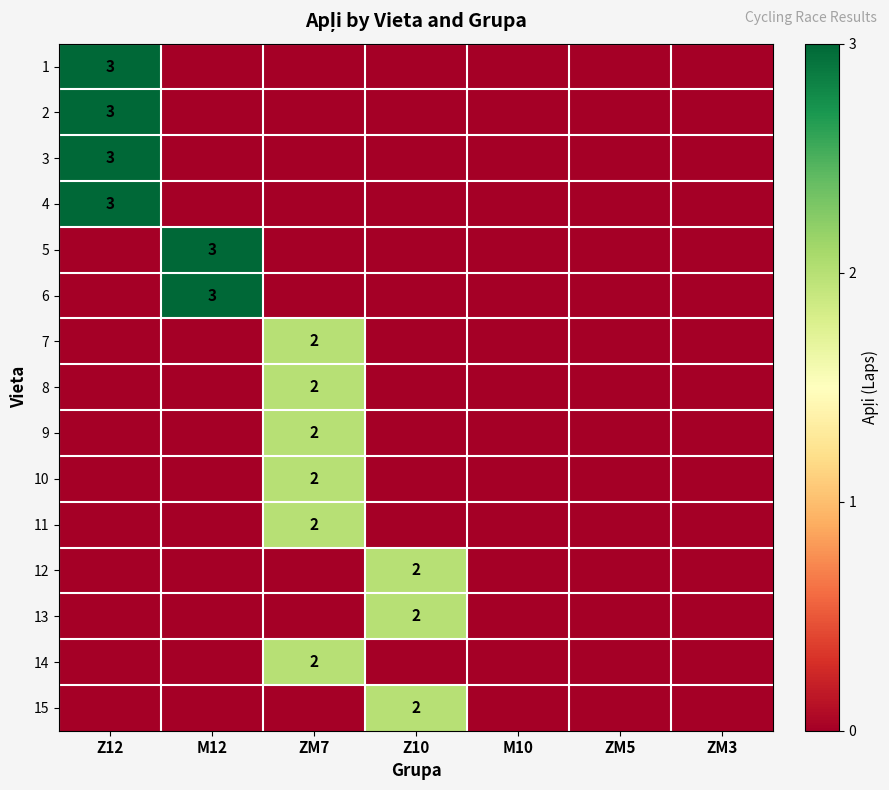

The 6 series shows 4 at M12. True or false?

False